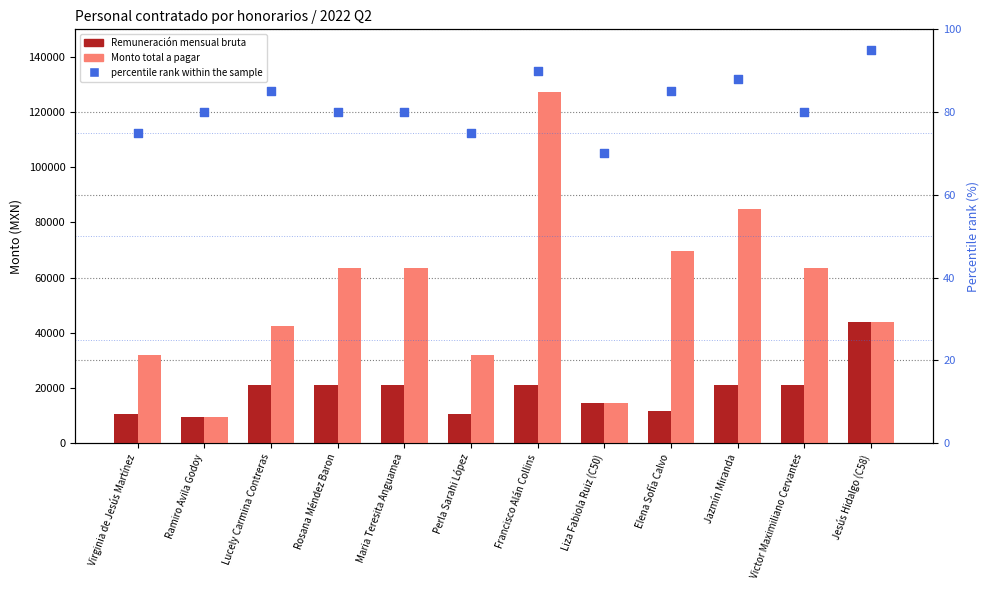

At which category is the sum across all series the highest?

Francisco Alán Collins